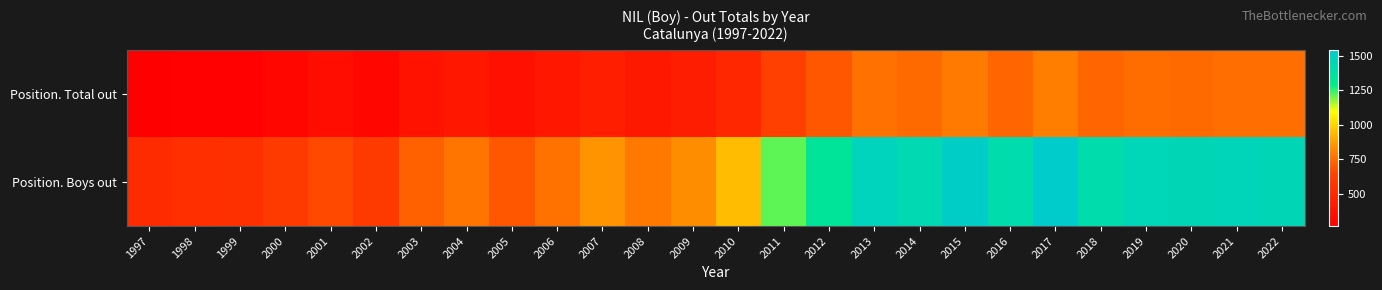

Reading left to right, extract all data points from this chart.

Position. Total out: 1997=265	1998=276	1999=276	2000=307	2001=340	2002=307	2003=374	2004=395	2005=361	2006=396	2007=440	2008=403	2009=431	2010=492	2011=626	2012=698	2013=762	2014=747	2015=786	2016=729	2017=796	2018=730	2019=749	2020=746	2021=756	2022=755
Position. Boys out: 1997=513	1998=531	1999=539	2000=597	2001=661	2002=596	2003=723	2004=769	2005=696	2006=766	2007=853	2008=781	2009=830	2010=948	2011=1217	2012=1355	2013=1480	2014=1440	2015=1519	2016=1418	2017=1542	2018=1422	2019=1467	2020=1461	2021=1471	2022=1458